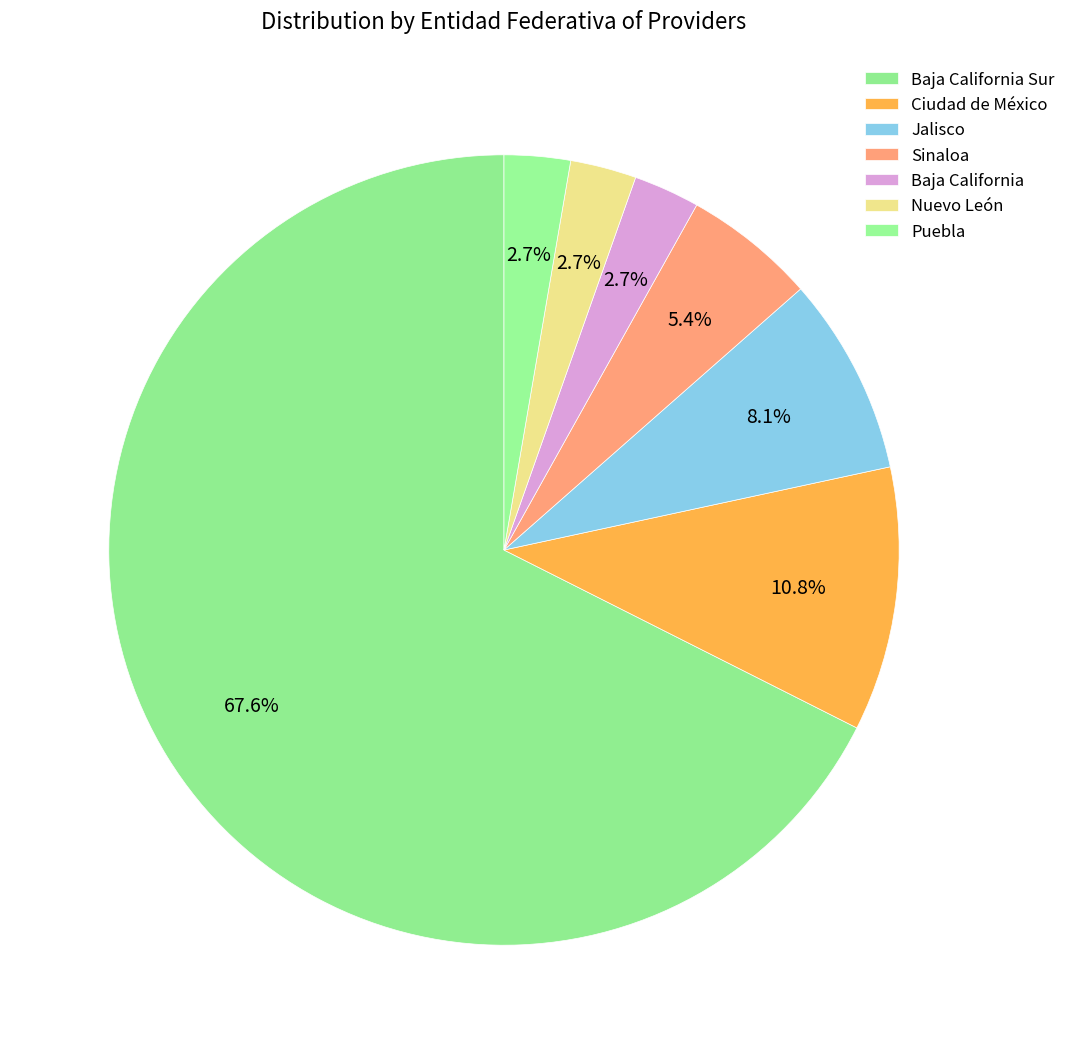

What percentage is the Nuevo León slice, to the nearest percent?

3%